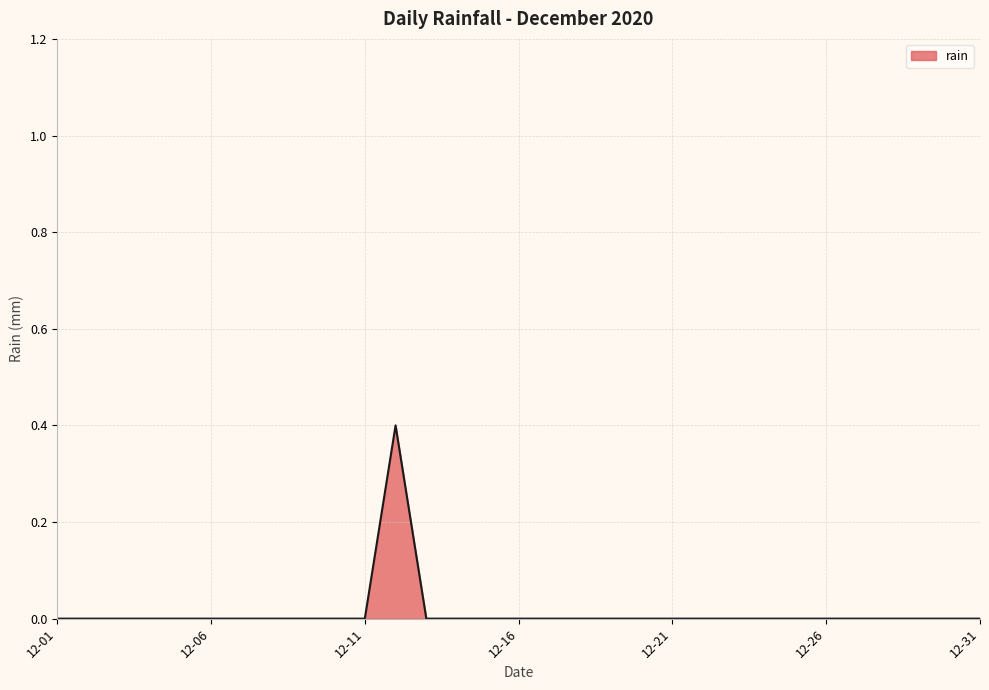

What is the maximum value shown in the chart?

0.4